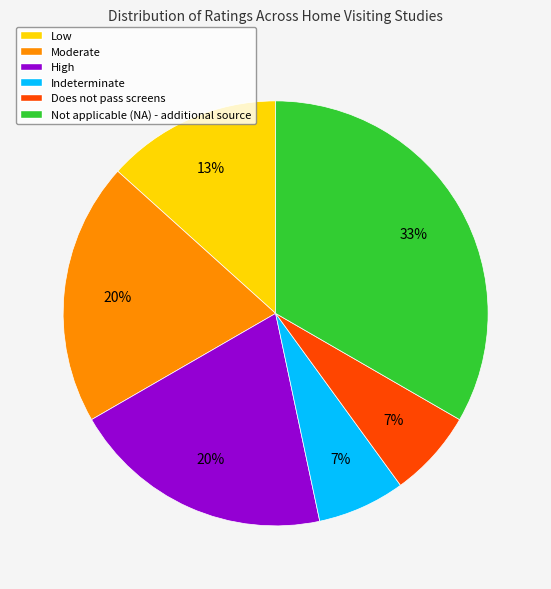

Approximately how many times larger is the value at Low compared to Moderate?

0.7